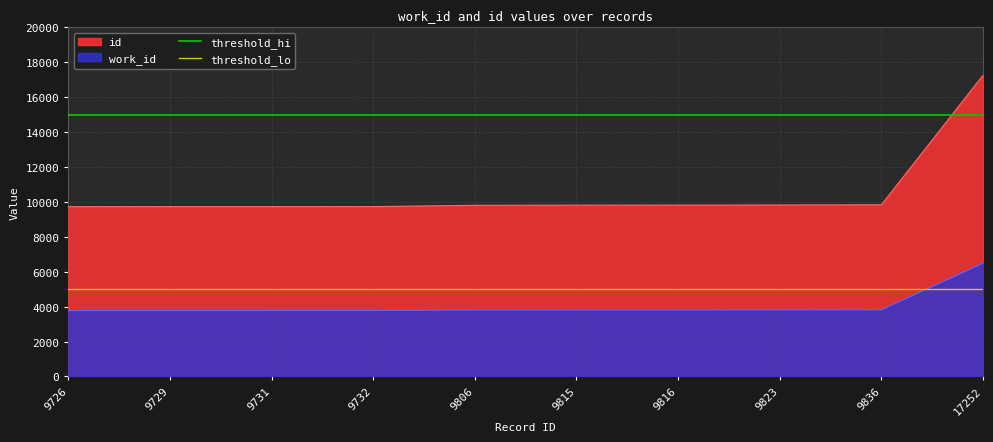

Is it true that work_id equals 10897 at 17252?

False